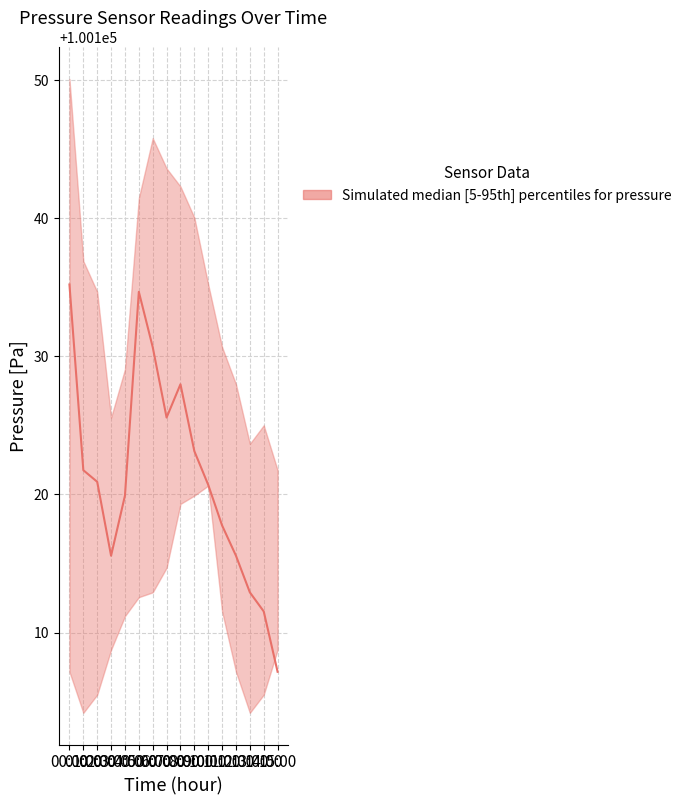

What is the sum of all values?

1601940.9